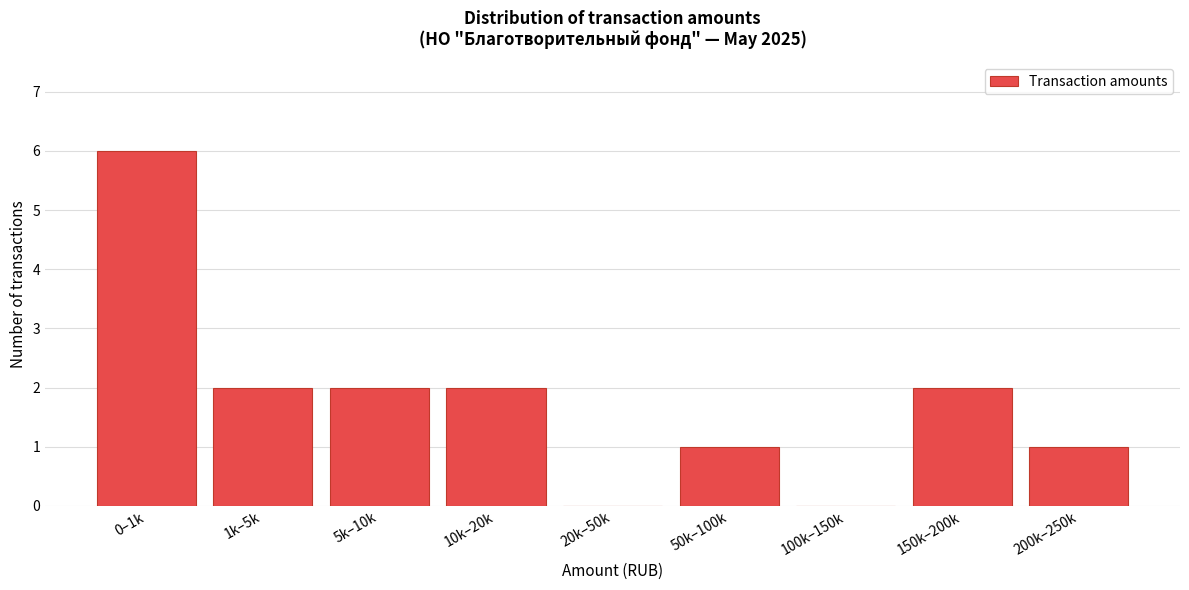

Reading right to left, what are all the values shown in this chart?

200k–250k=1	150k–200k=2	100k–150k=0	50k–100k=1	20k–50k=0	10k–20k=2	5k–10k=2	1k–5k=2	0–1k=6